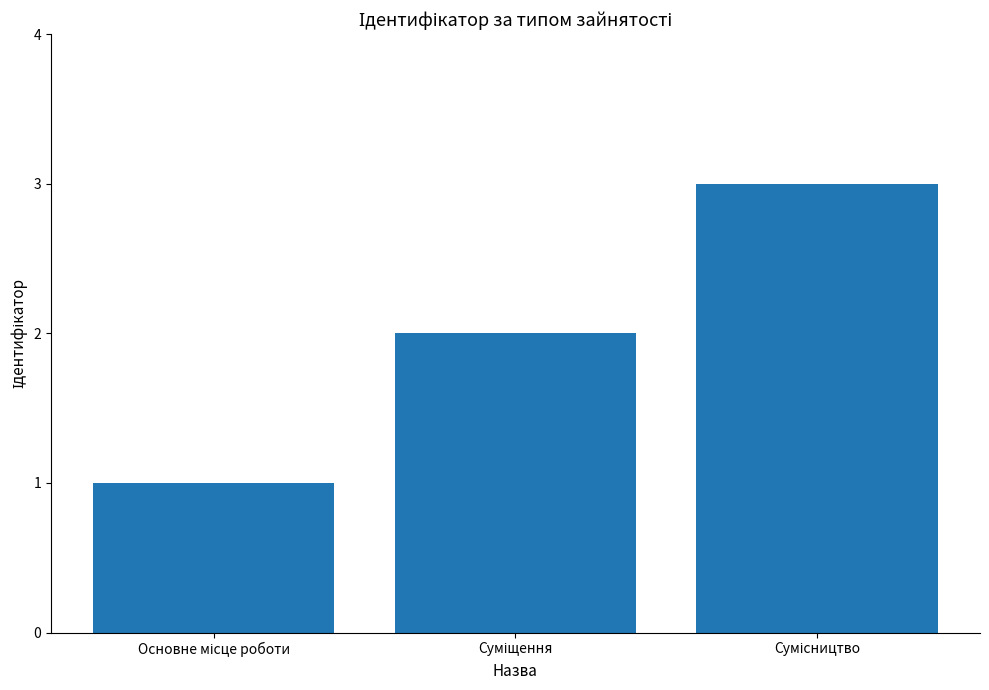

What is the maximum value shown in the chart?

3